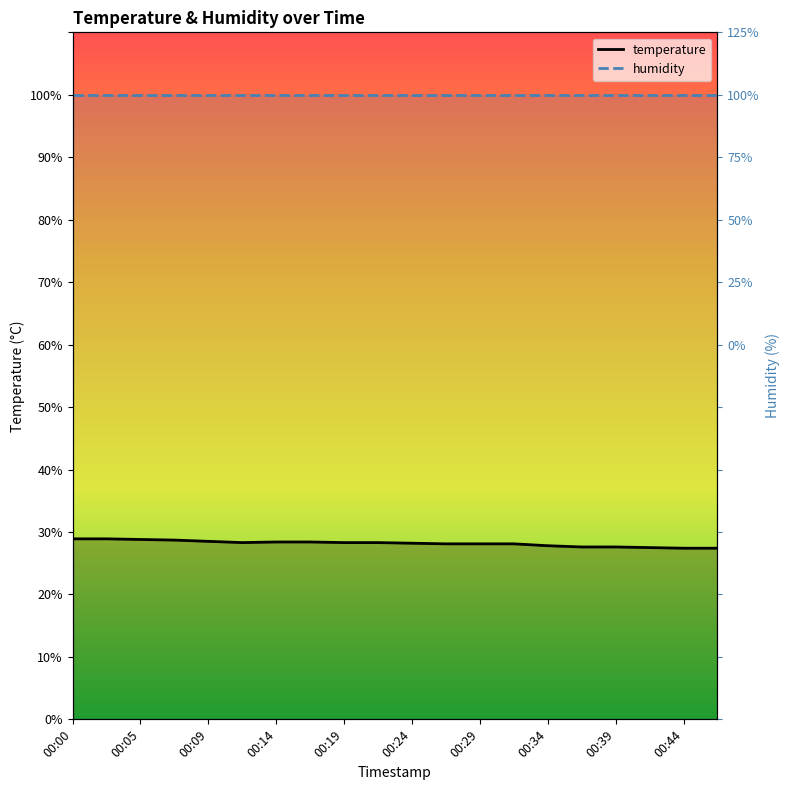

At which label does humidity reach its minimum?

00:00